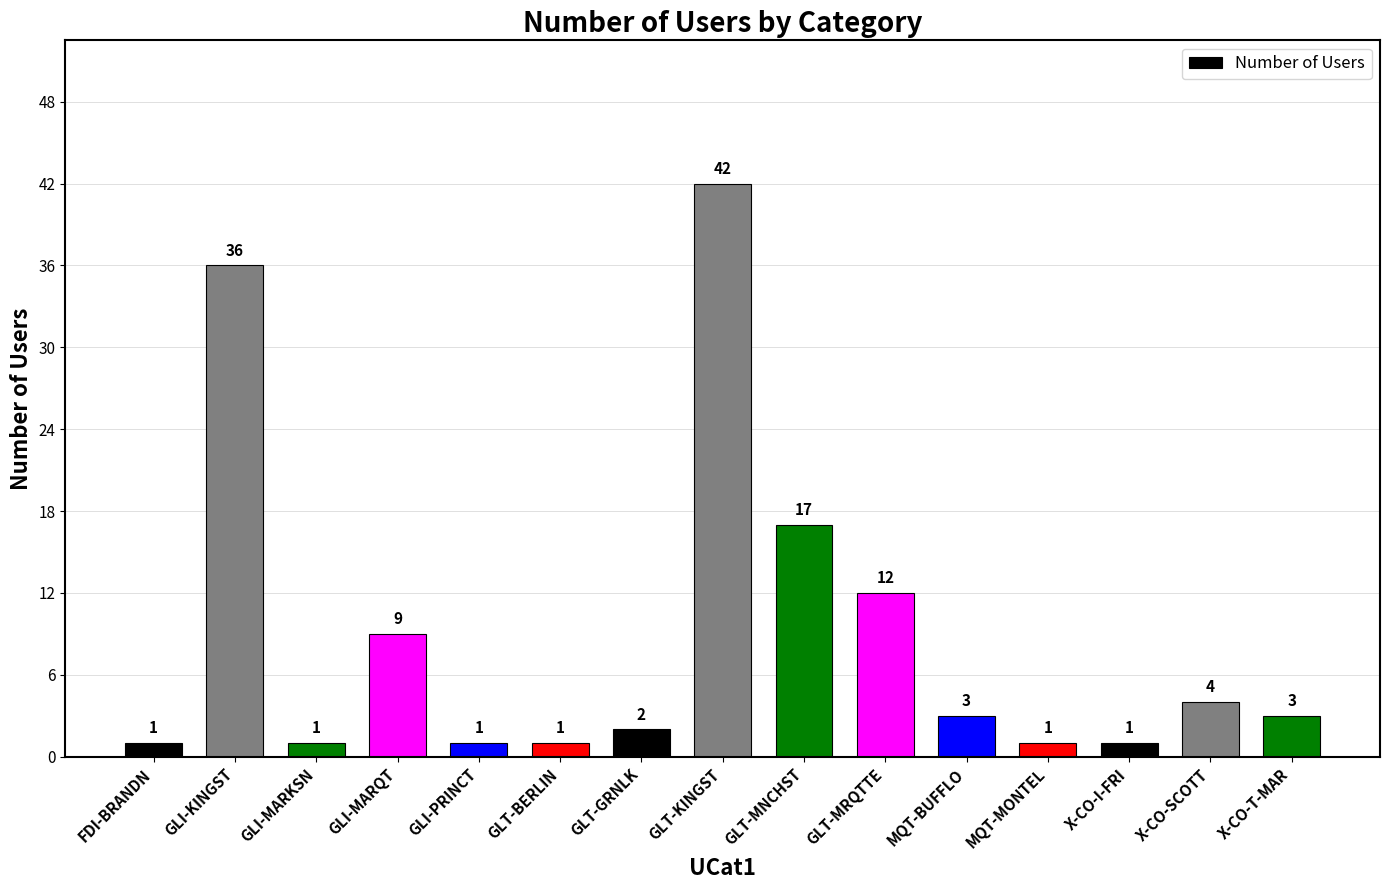

What is the value of the 4th bar from the left?

9